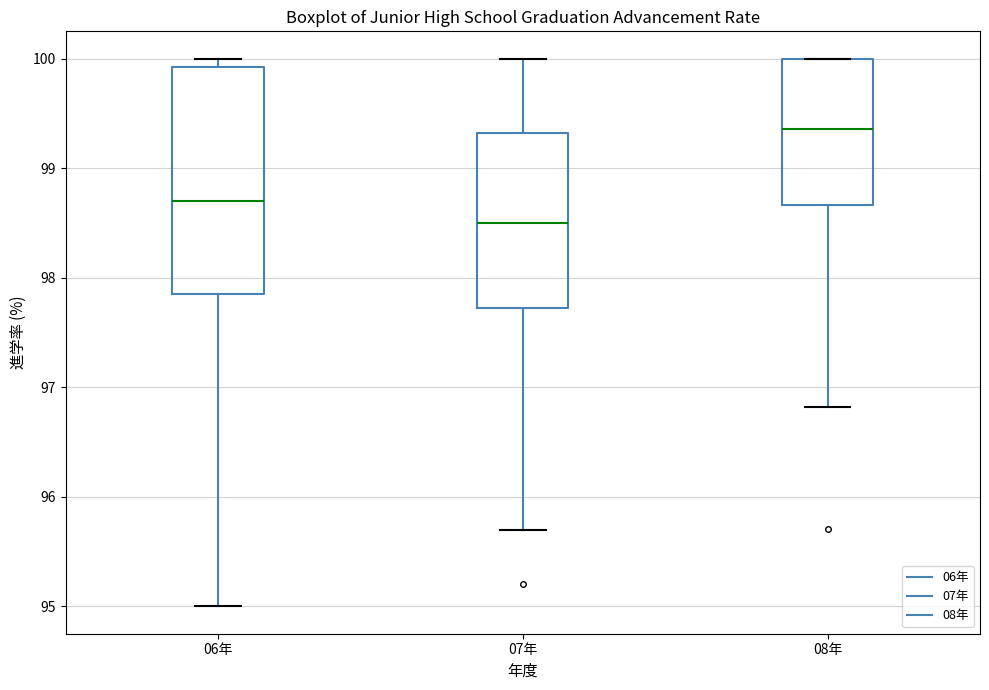

Which box's median line is the highest?

08年